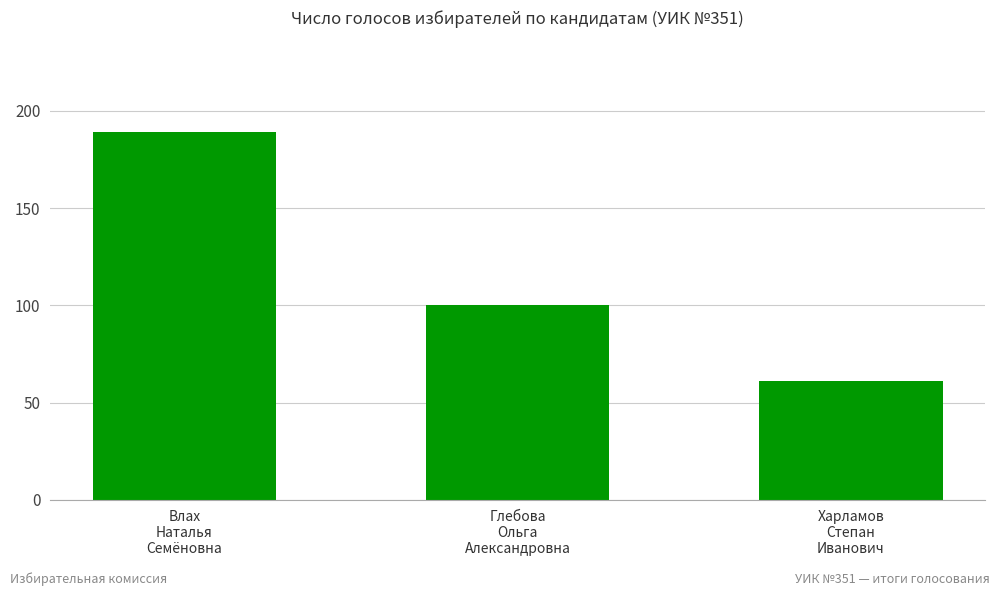

The chart shows a value of 100 at Глебова
Ольга
Александровна. True or false?

True